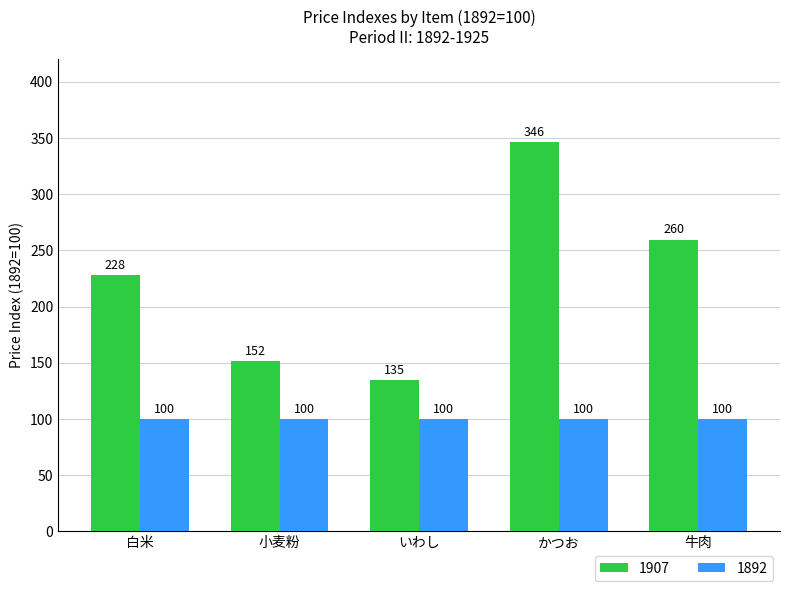

What is the greatest value displayed?

346.4